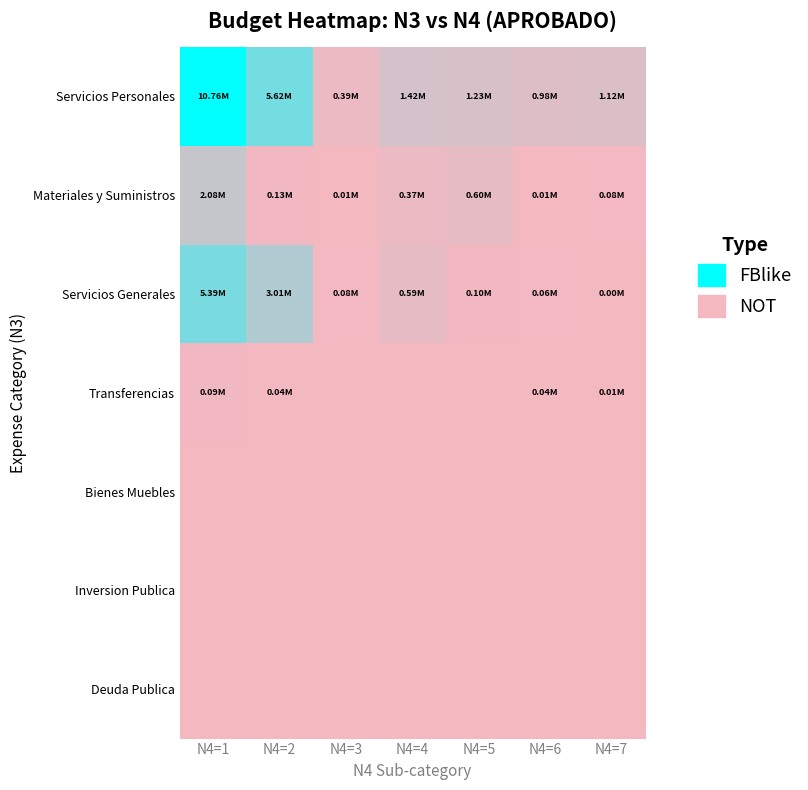

At how many categories does at least one series exceed 10421745?

1